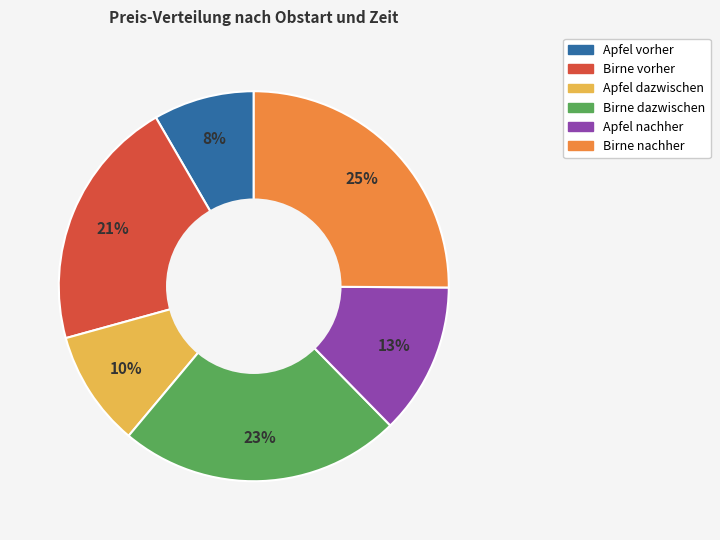

Does Birne dazwischen account for over 50% of the chart?

No